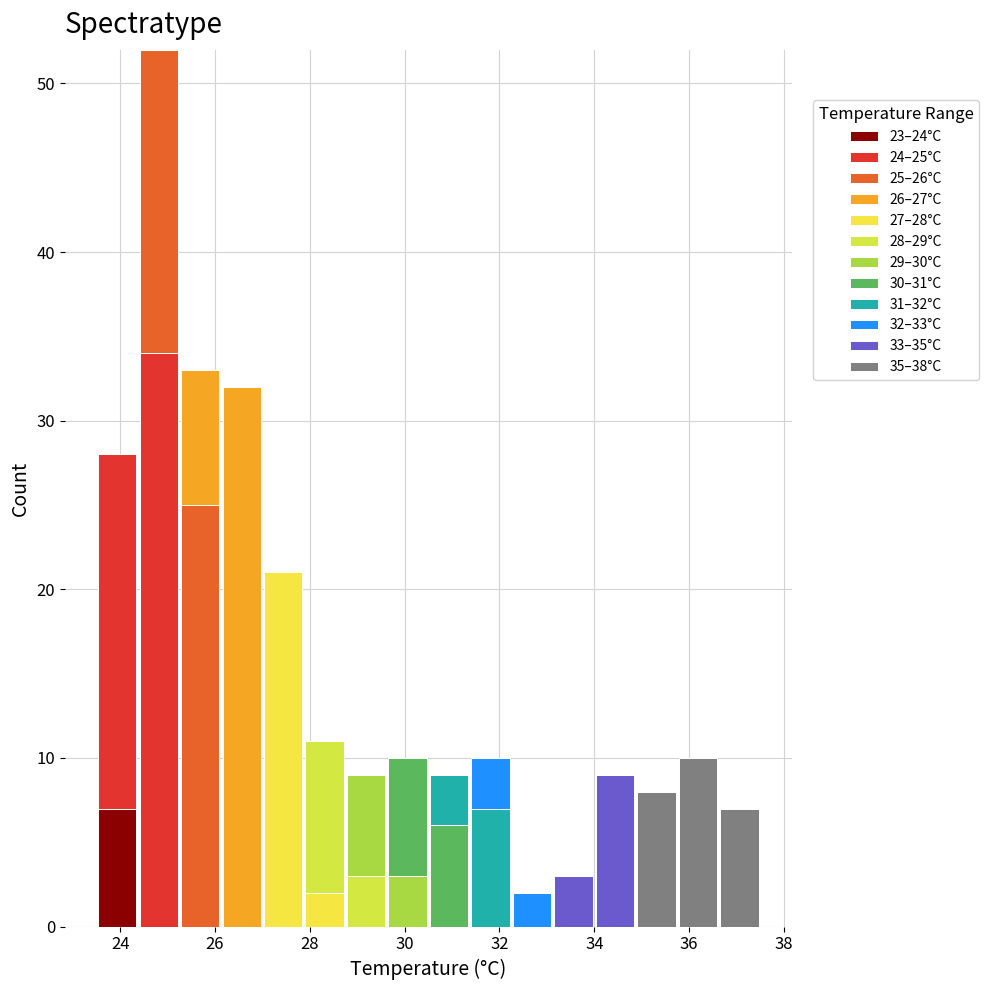

Which range on the x-axis has the tallest stacked bar (by total height)?

24.4 to 25.2